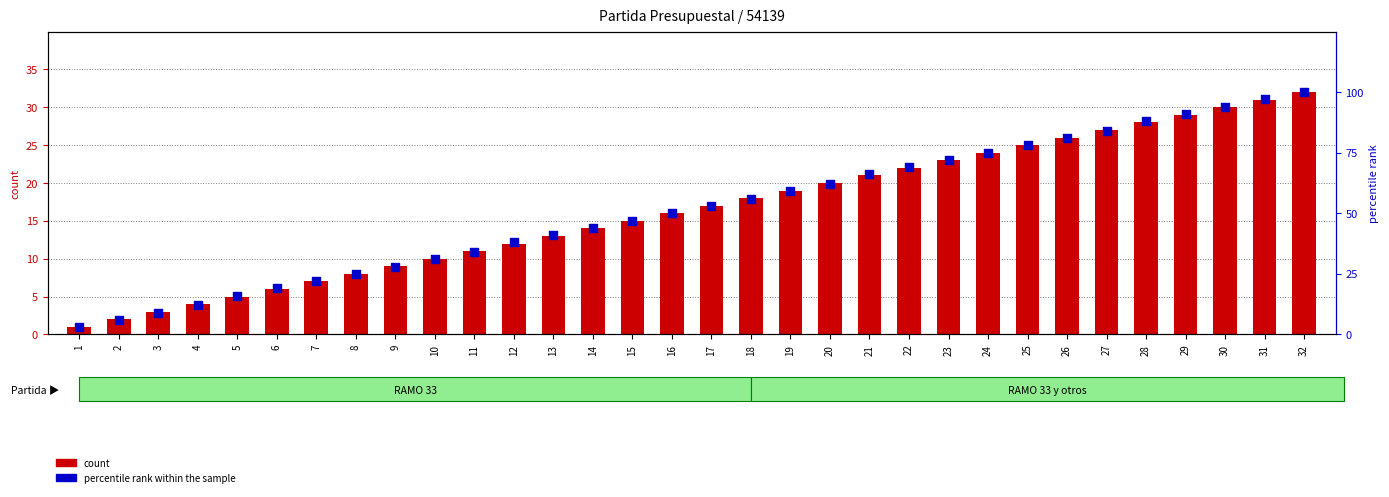

At how many categories does at least one series exceed 65?

12